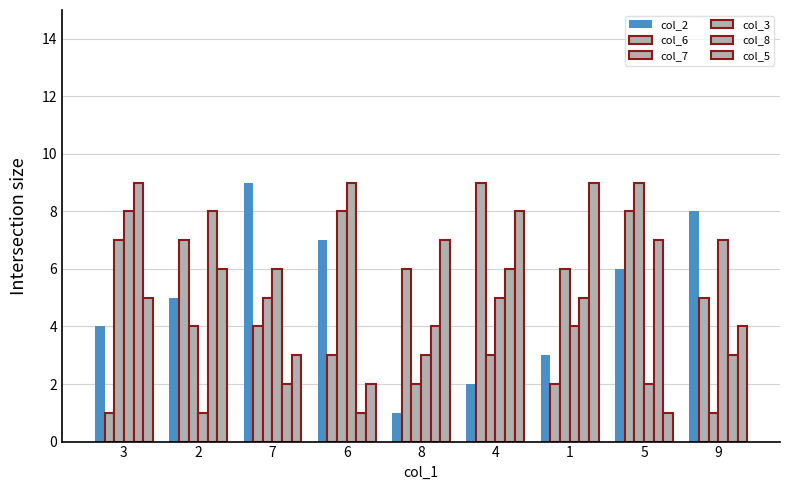

How many bars are there in total?

54